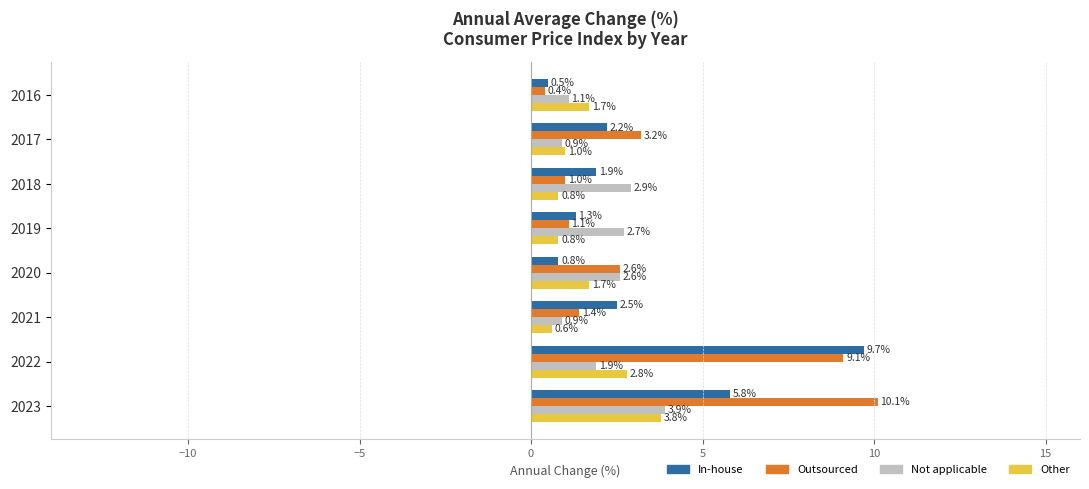

Which label corresponds to the largest value in the chart?

2023